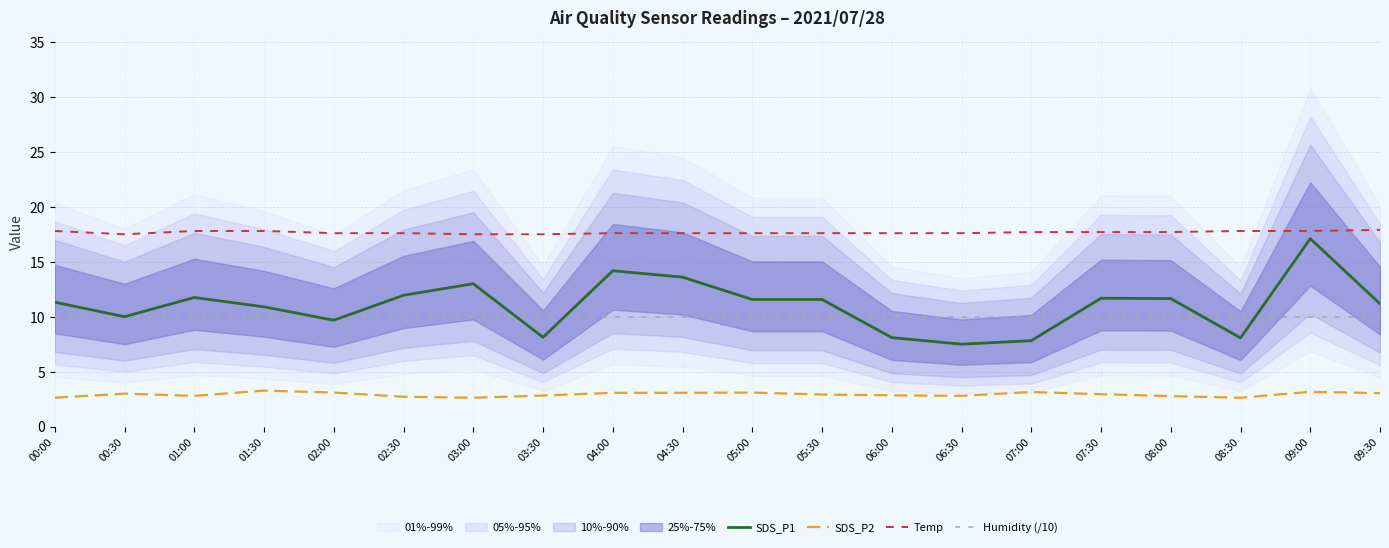

Count the number of categories in the chart.

20